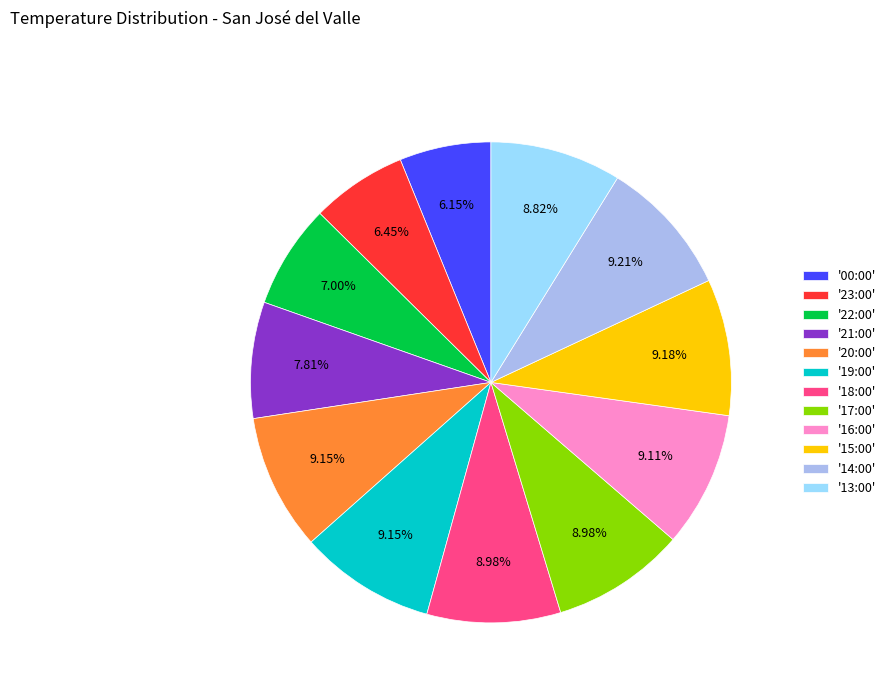

Is there a majority slice in this chart?

No